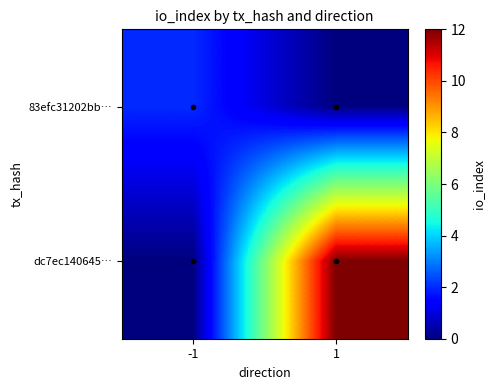

At which category does the chart reach its peak across all series?

1